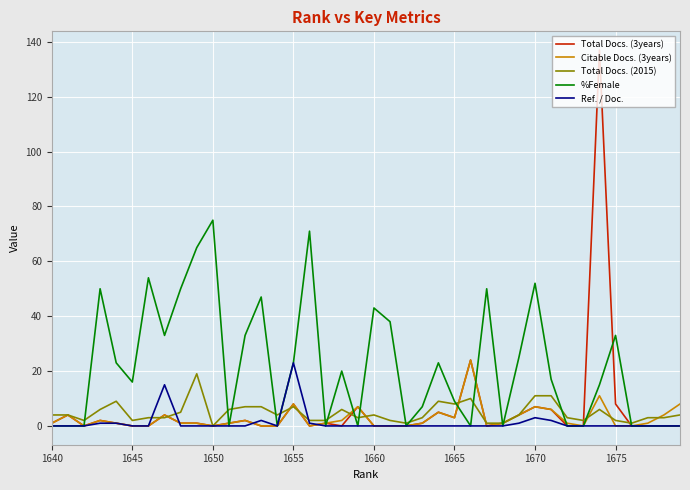

How many lines are shown in the chart?

5